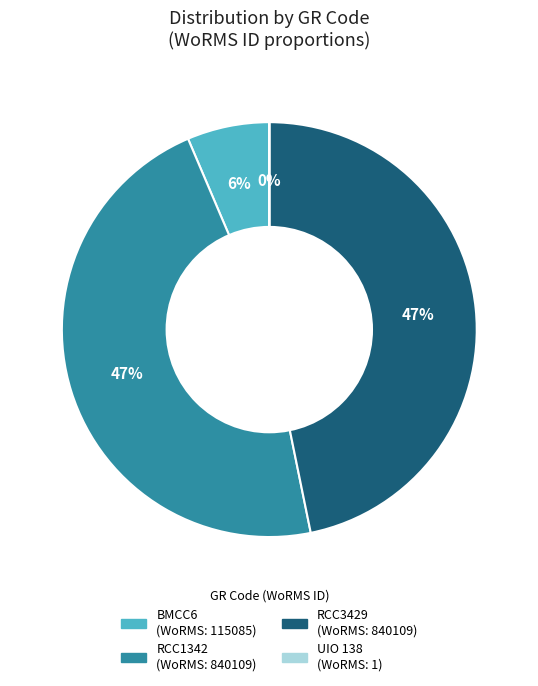

Is RCC1342 the majority of the pie?

No